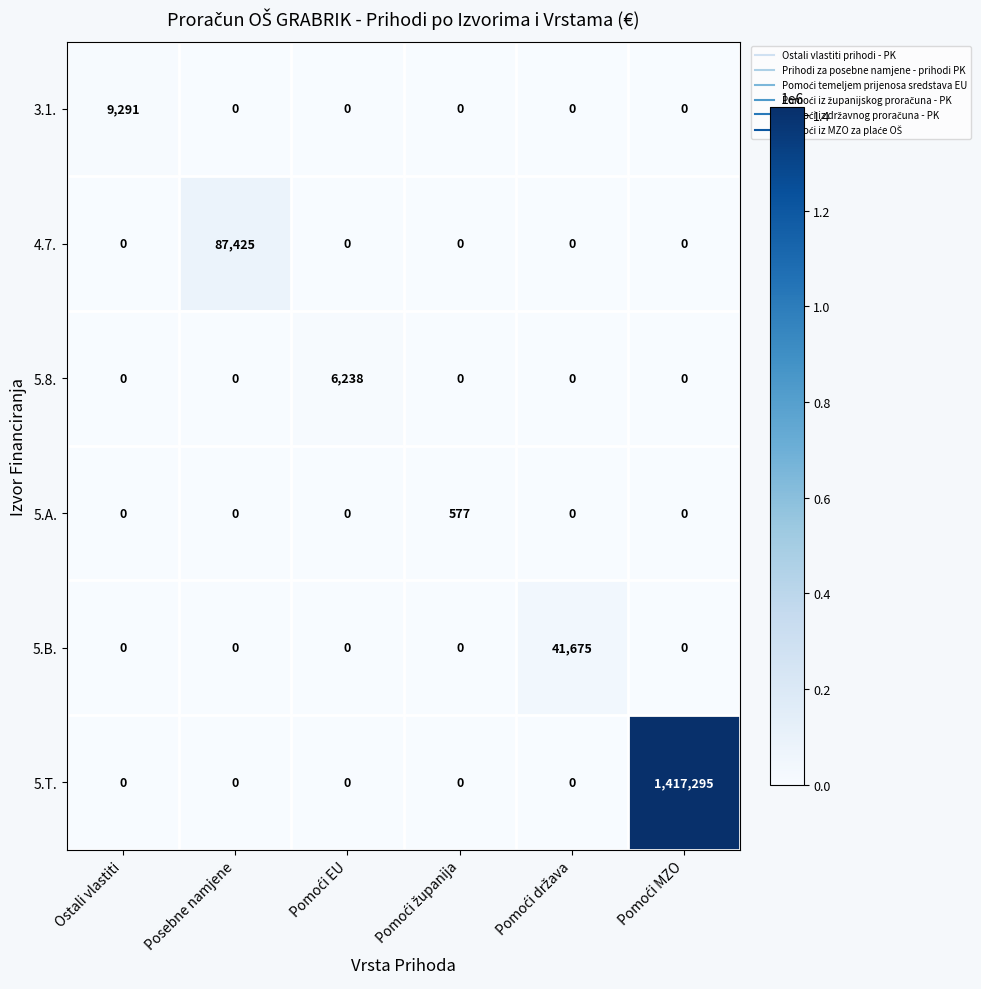

How many values in the 3.1. series exceed 0?

1